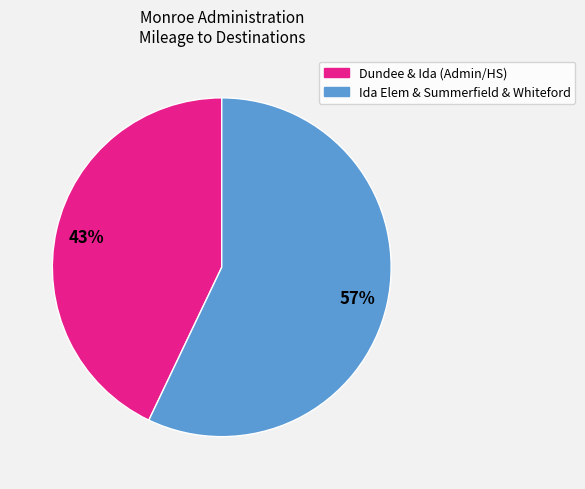

Is there a majority slice in this chart?

Yes